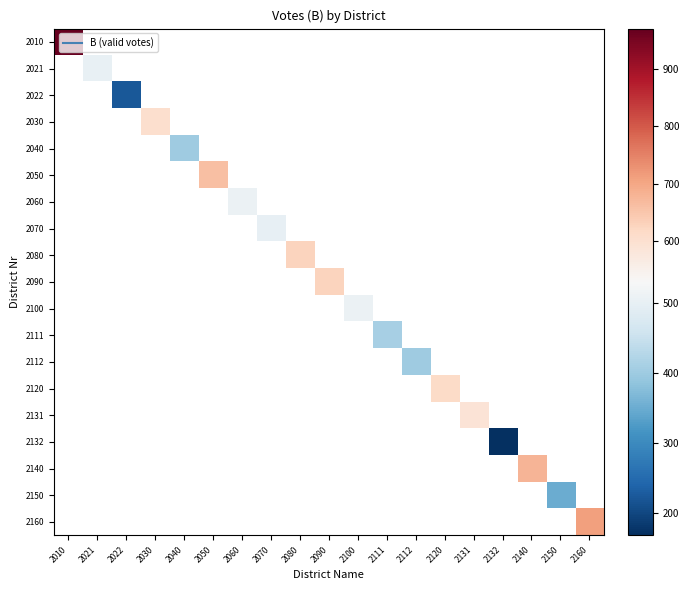

How many values in 2100 are above zero?

1